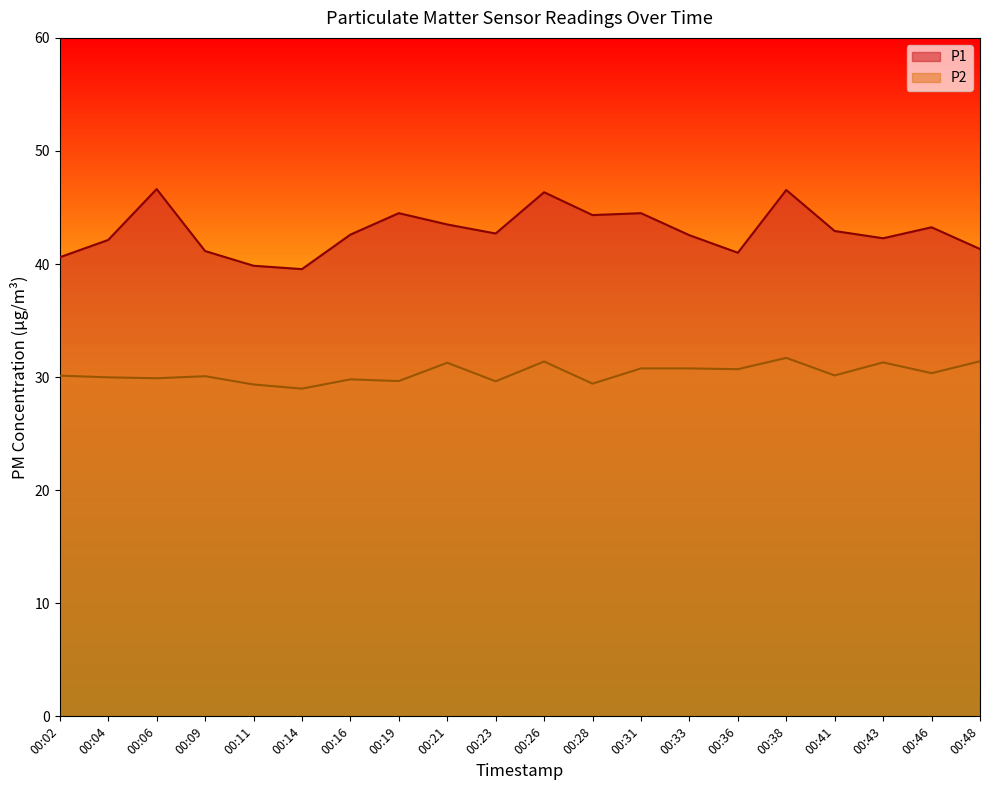

What is the total value across all series at 00:43?

73.6